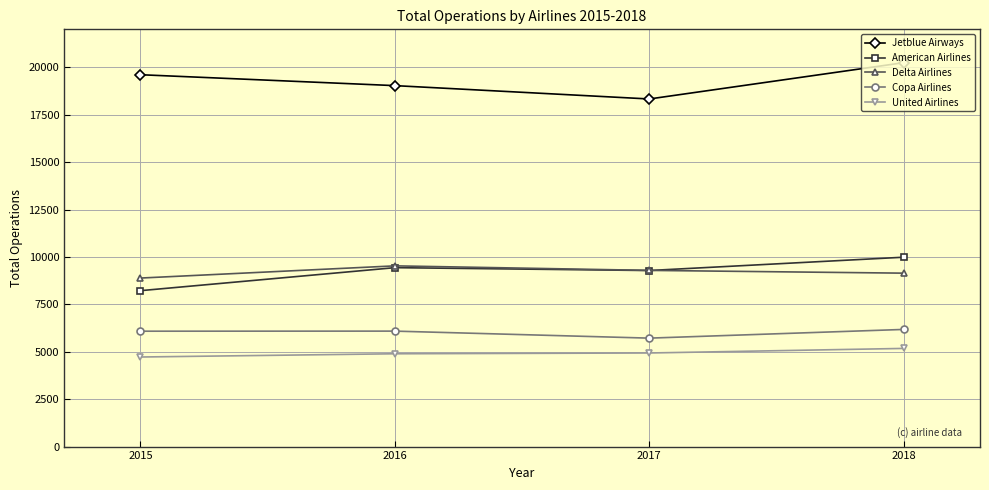

What is the difference between the maximum and minimum values in the American Airlines series?

1764